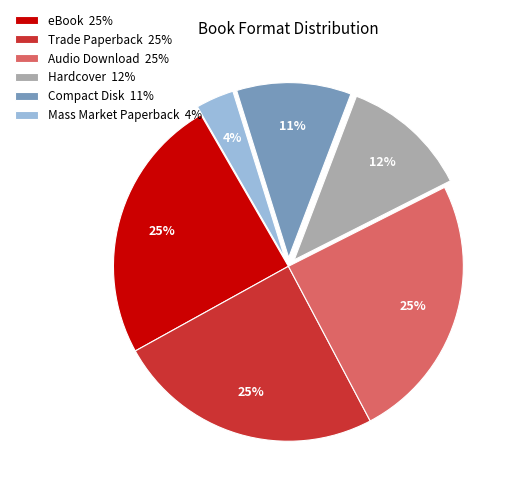

Is it true that Trade Paperback 25% is 17% of the pie?

False